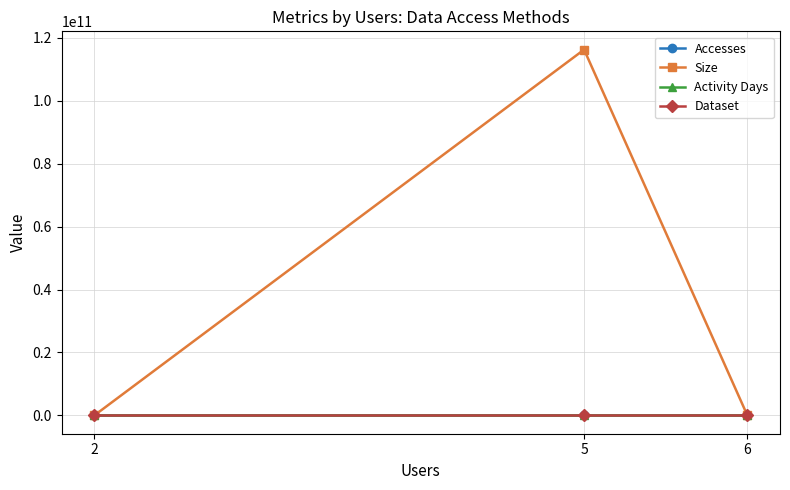

The Size series shows 59280 at 2. True or false?

True